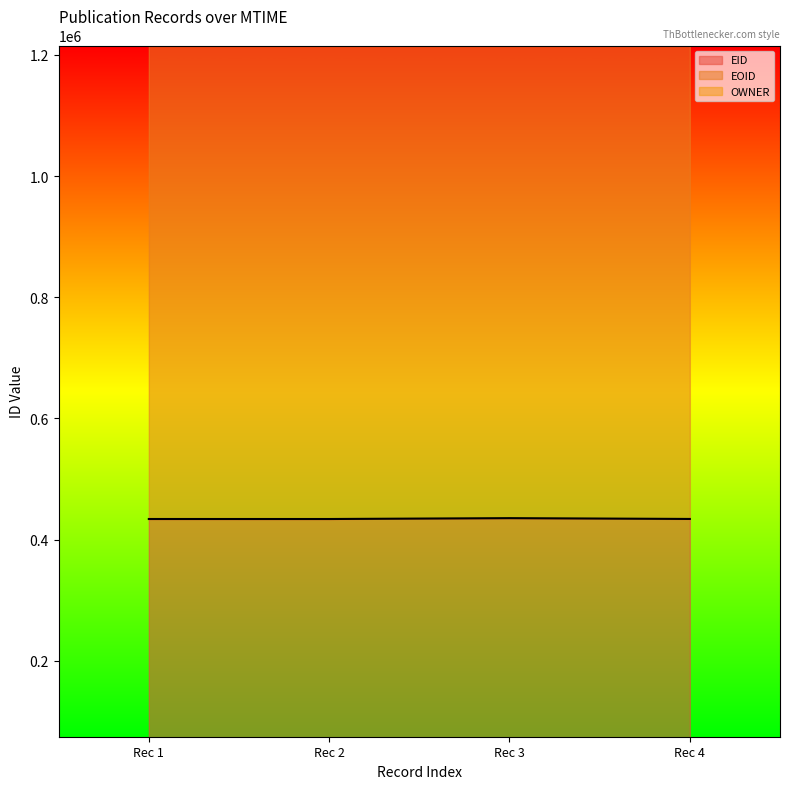

Reading left to right, extract all data points from this chart.

EID line: Rec 1=433969	Rec 2=433952	Rec 3=435384	Rec 4=434042
EOID line: Rec 1=1589211	Rec 2=1589172	Rec 3=1593016	Rec 4=1589441
OWNER line: Rec 1=1729928	Rec 2=1729889	Rec 3=1764739	Rec 4=1672345